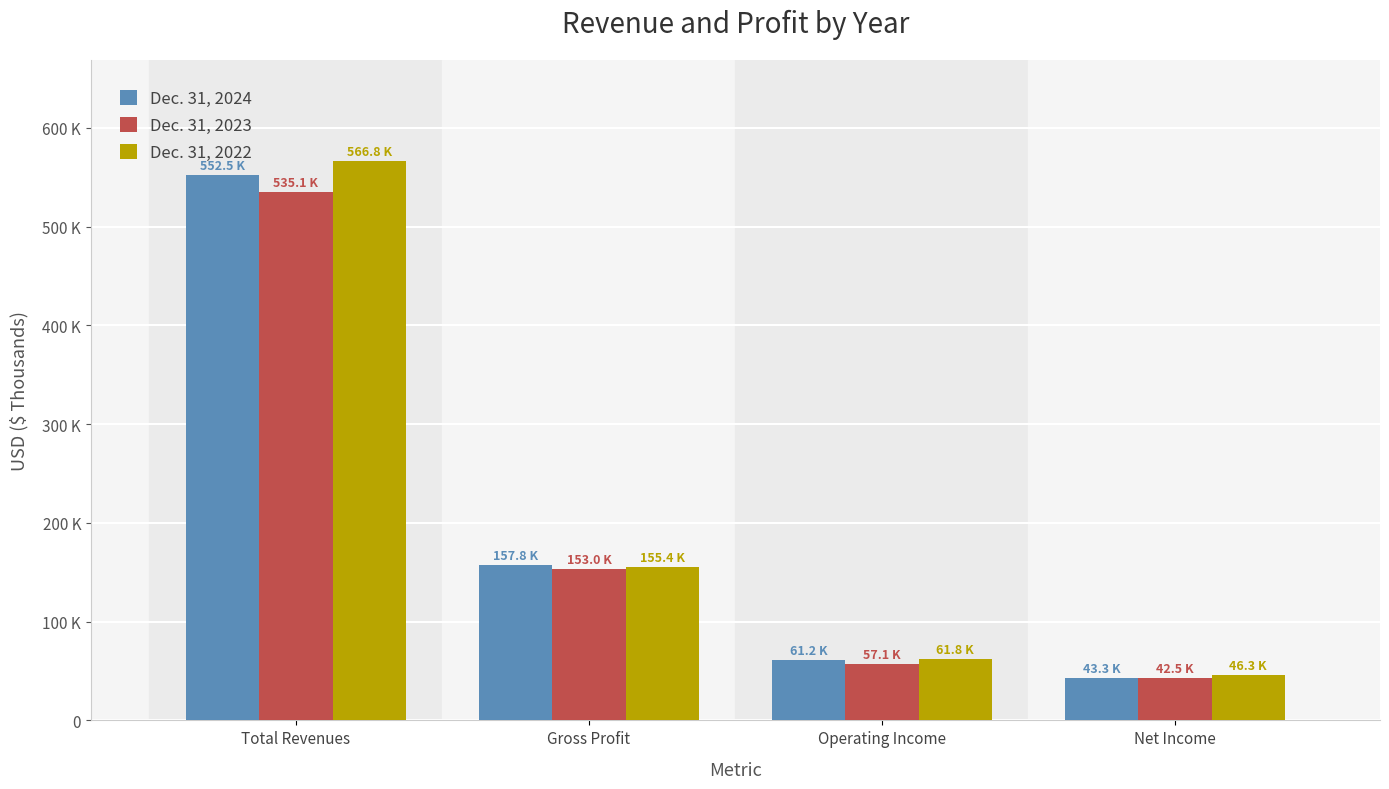

At which label does Dec. 31, 2022 first exceed 155355?

Total Revenues